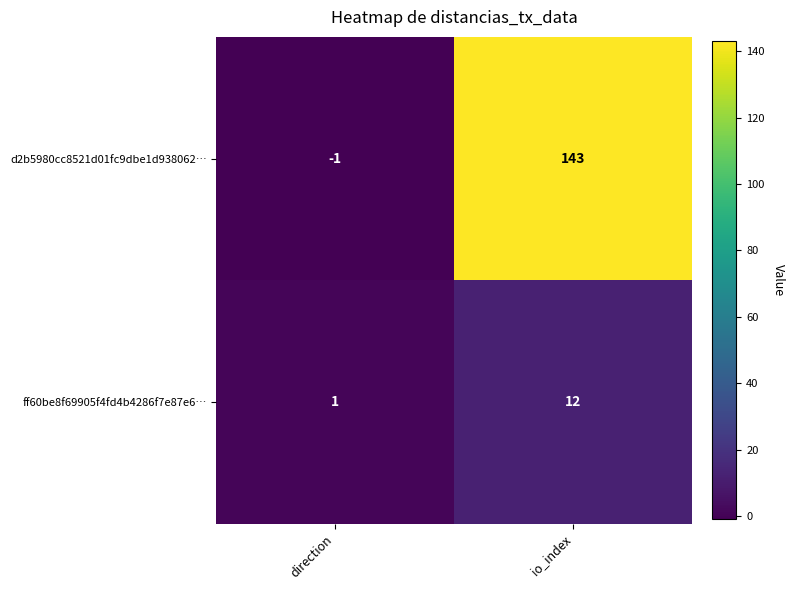

Which series has the largest range (max minus min)?

d2b5980cc8521d01fc9dbe1d938062…